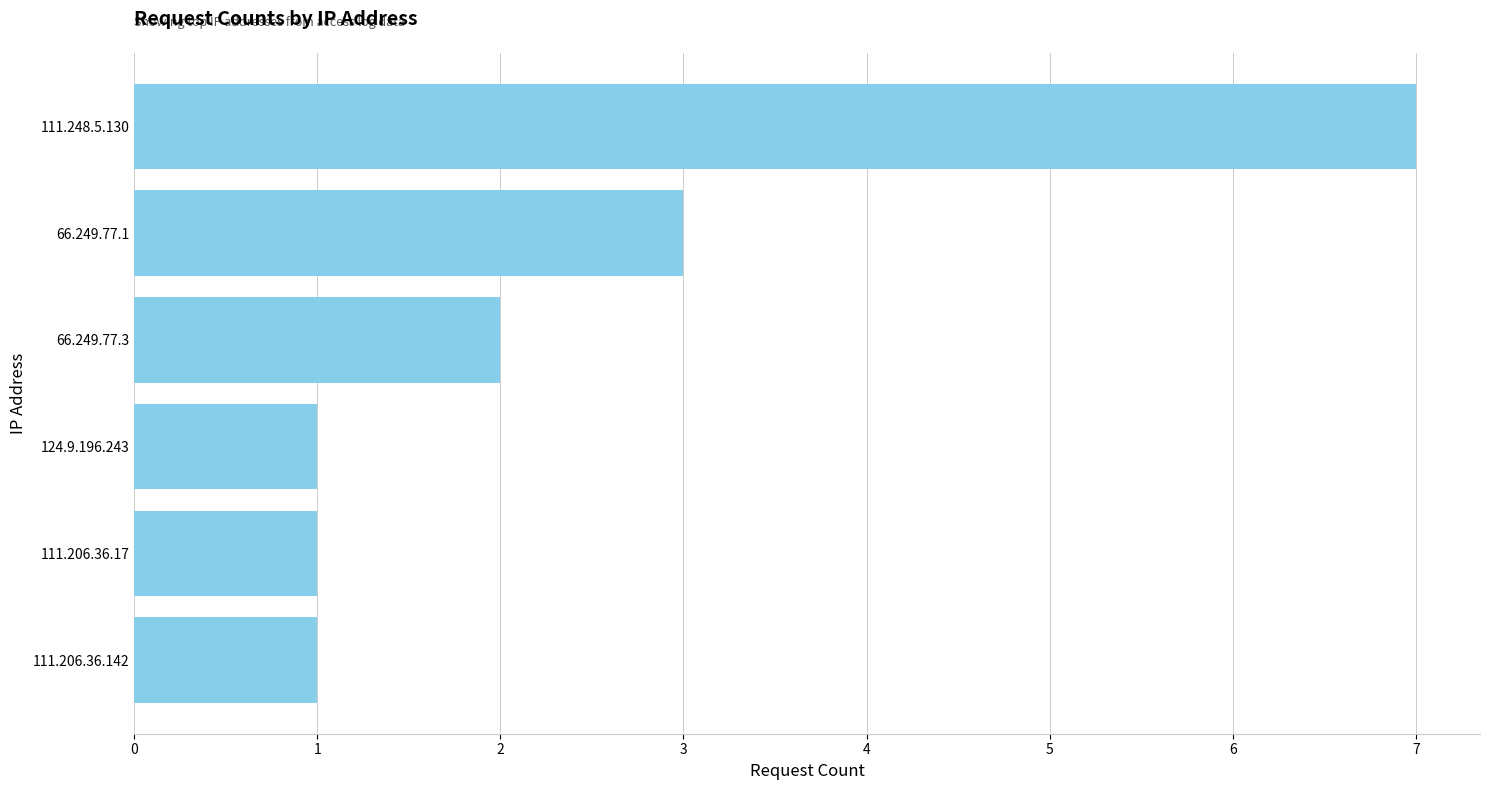

What is the change in value from 111.248.5.130 to 111.206.36.17?

-6